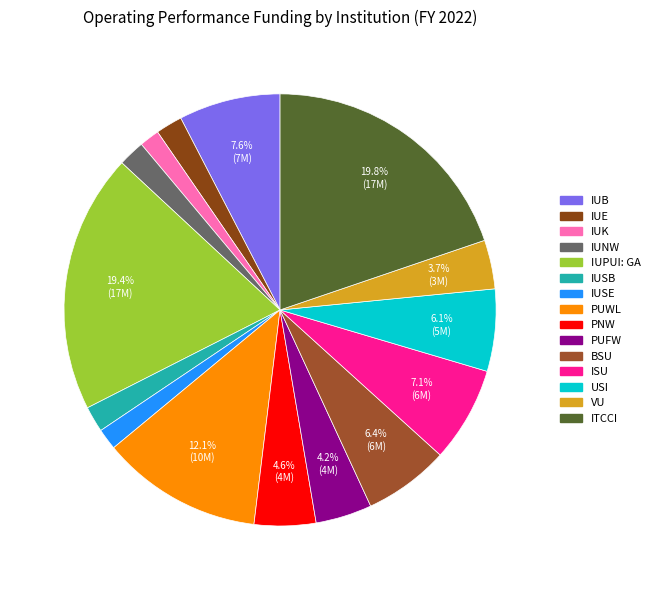

To the nearest percent, what is the average slice percentage?

7%